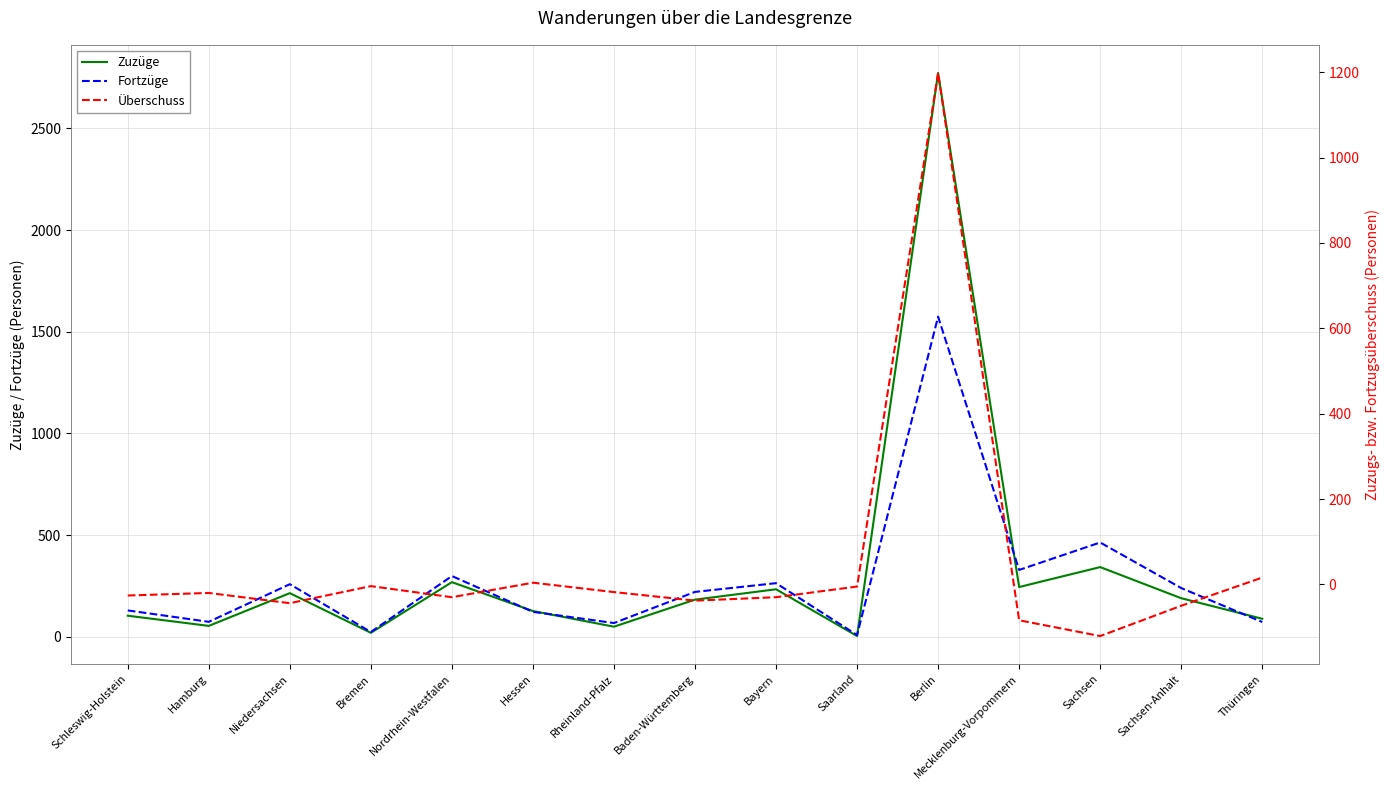

At which label does Fortzüge first exceed 221?

Niedersachsen